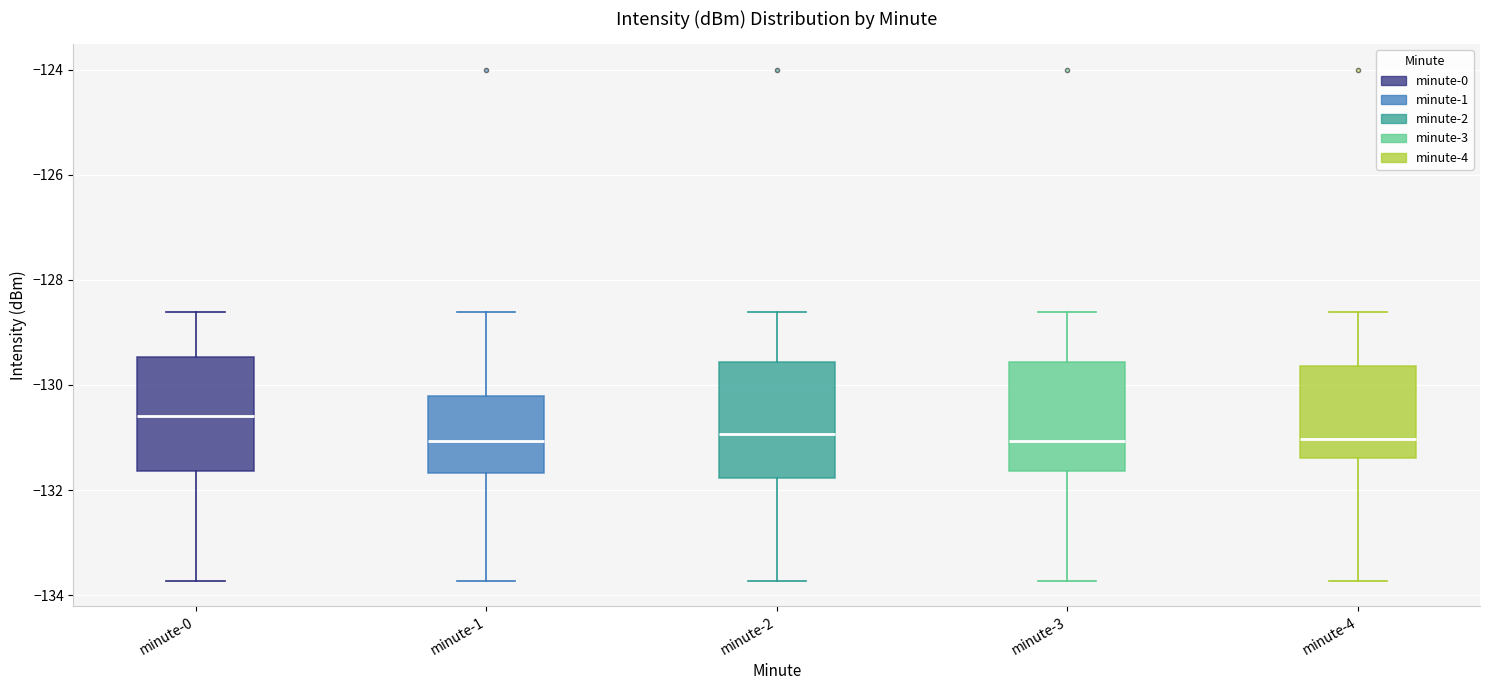

Which box's median line is the highest?

minute-0